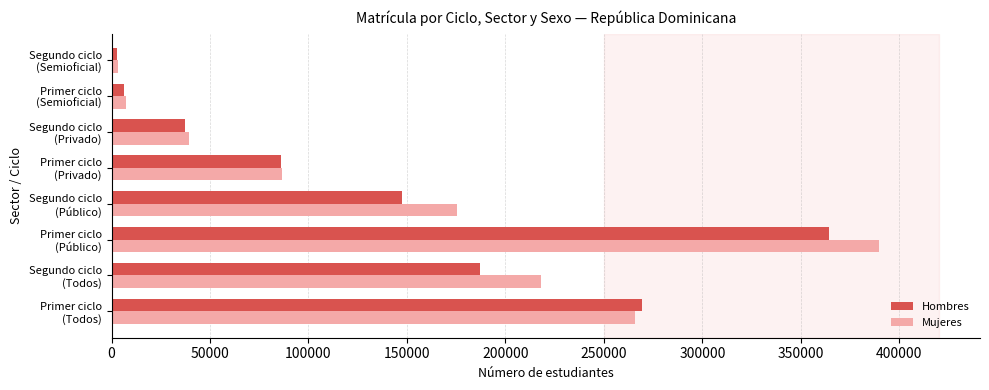

At how many categories does at least one series exceed 17237?

6